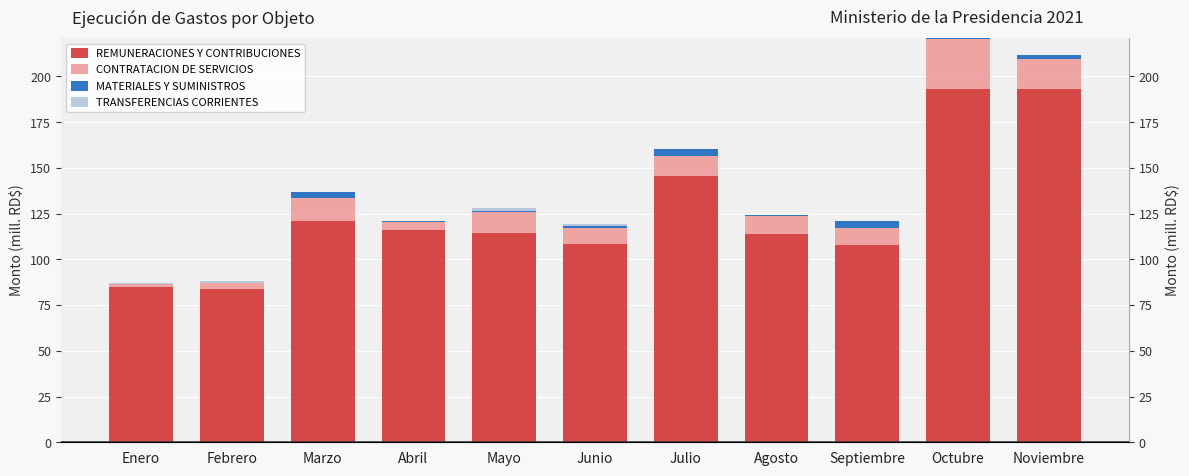

Rank the series by their maximum value, from lowest to highest.

TRANSFERENCIAS CORRIENTES, MATERIALES Y SUMINISTROS, CONTRATACION DE SERVICIOS, REMUNERACIONES Y CONTRIBUCIONES